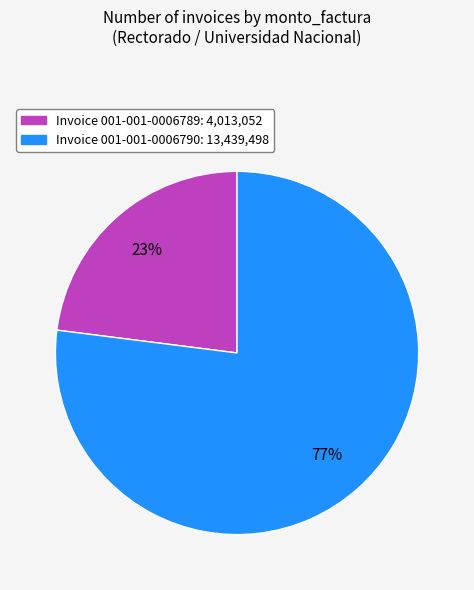

To the nearest percent, what is the difference between the largest and smallest slice percentages?

54%